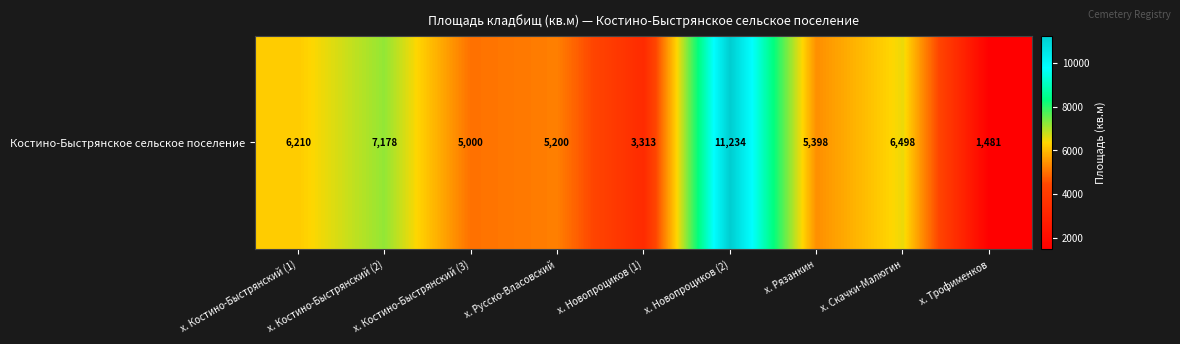

What is the difference between the values at х. Рязанкин and х. Костино-Быстрянский (2)?

1780